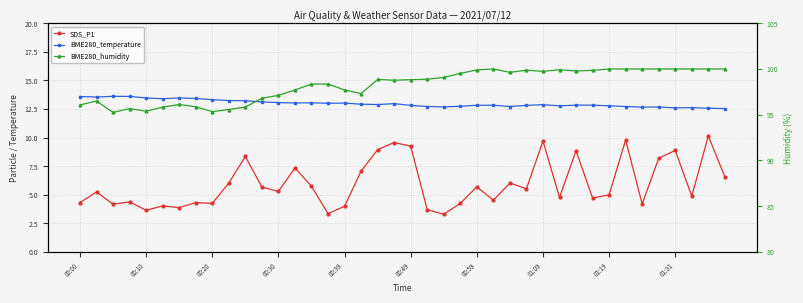

How many interior local peaks does the BME280_temperature series have?

8